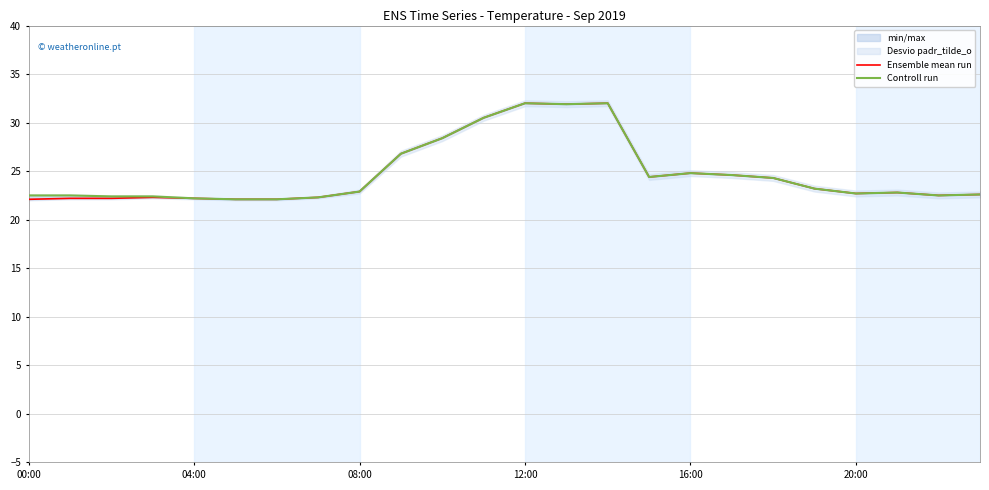

True or false: Controll run and Ensemble mean run intersect in this chart.

False